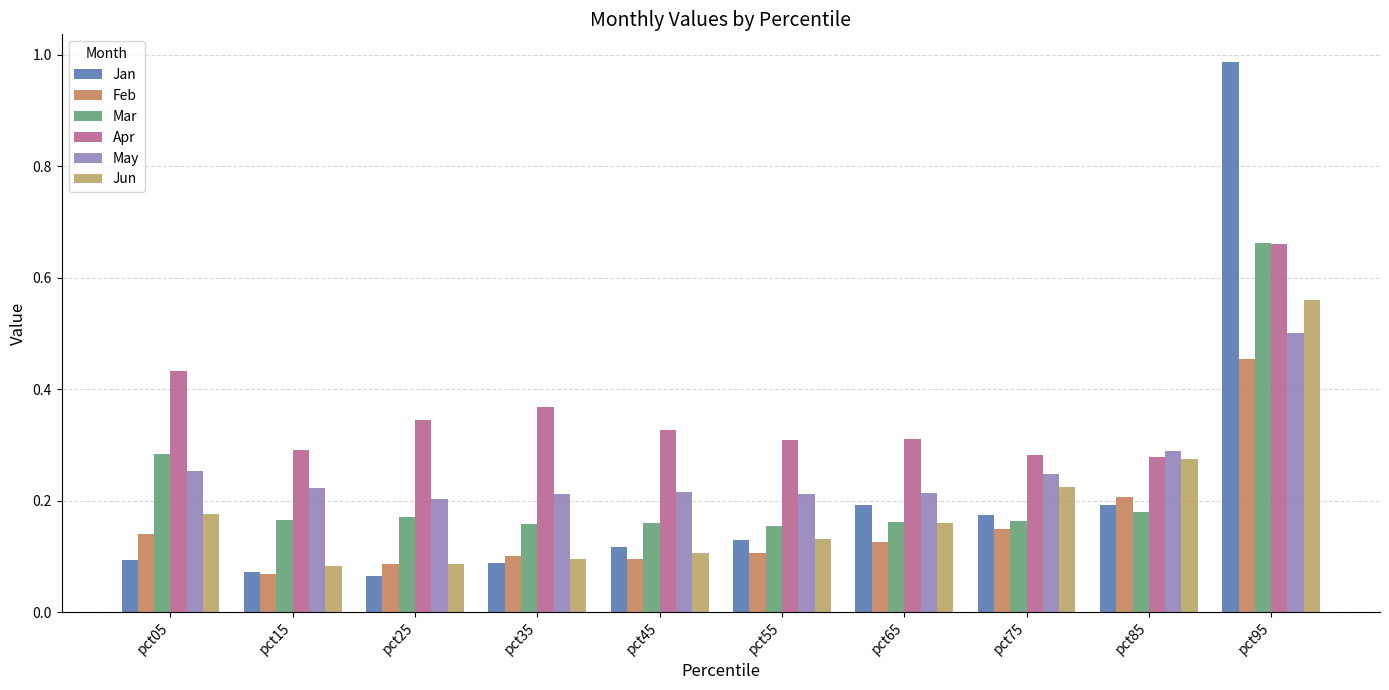

Which label corresponds to the largest value in the chart?

pct95